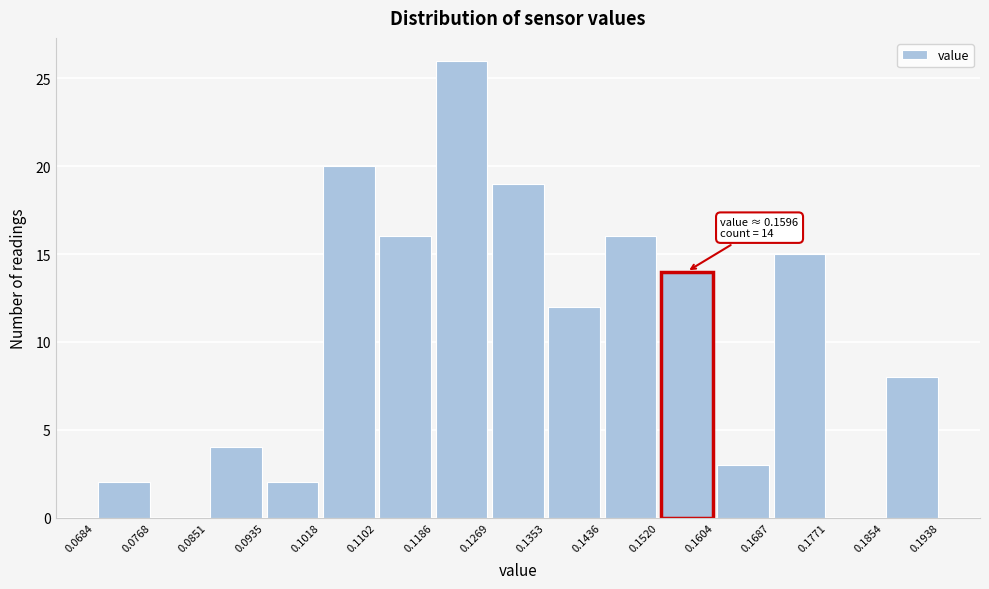

Which range on the x-axis has the tallest bar?

0.1186 to 0.1269